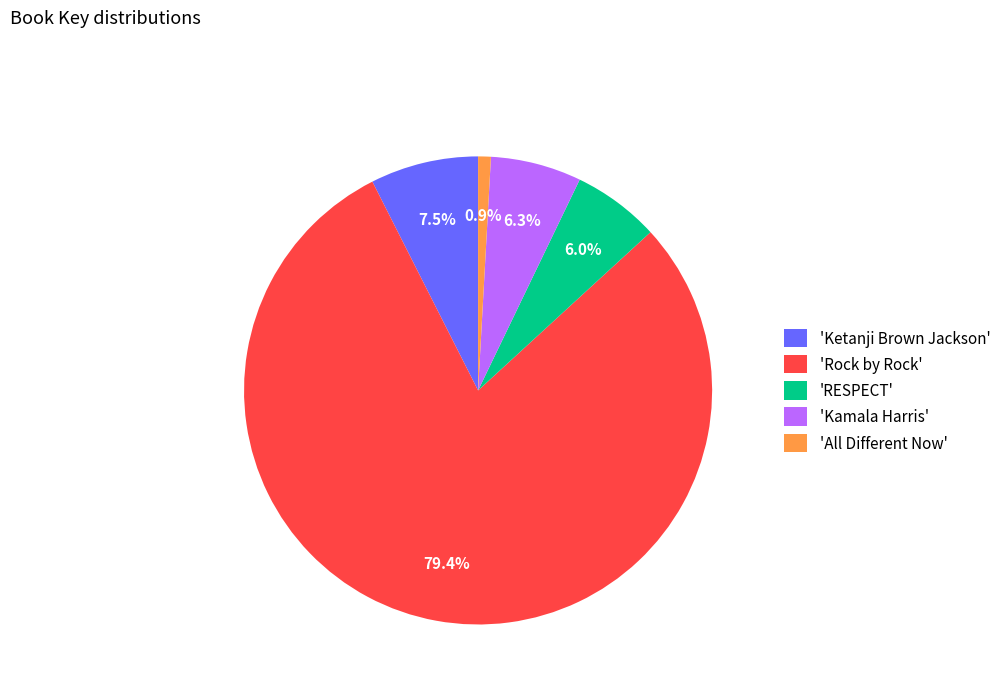

Which has a higher value, 'Rock by Rock' or 'RESPECT'?

'Rock by Rock'